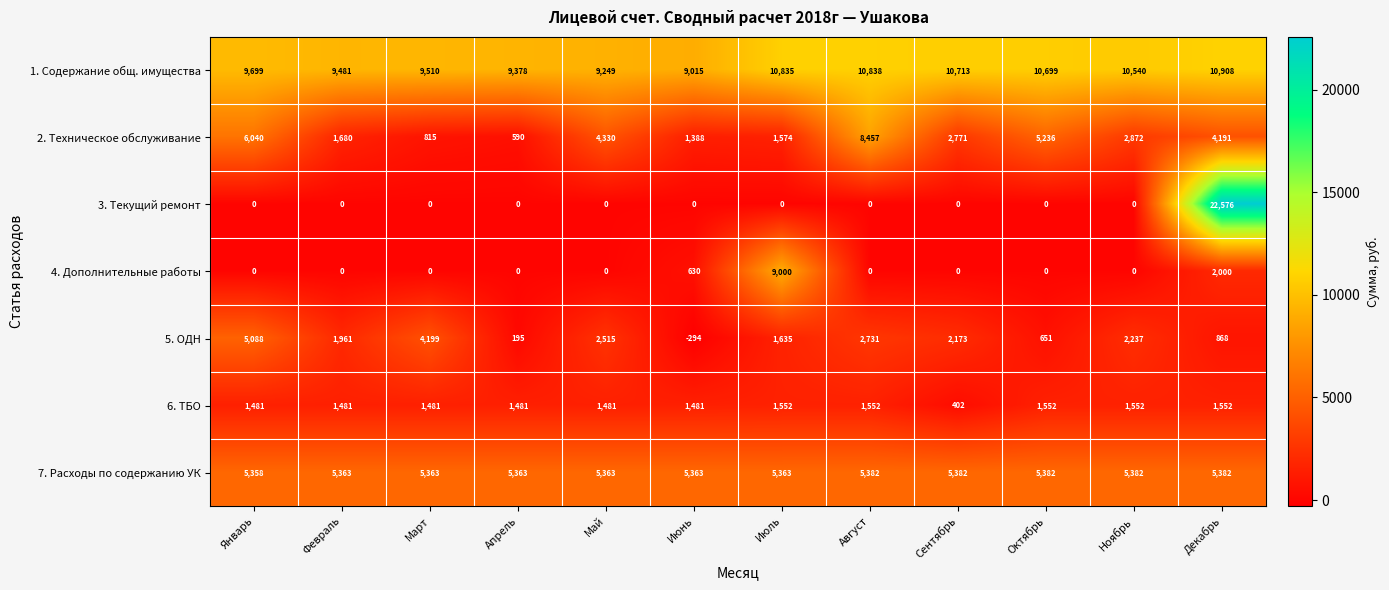

Which category has the highest value across all series?

Декабрь